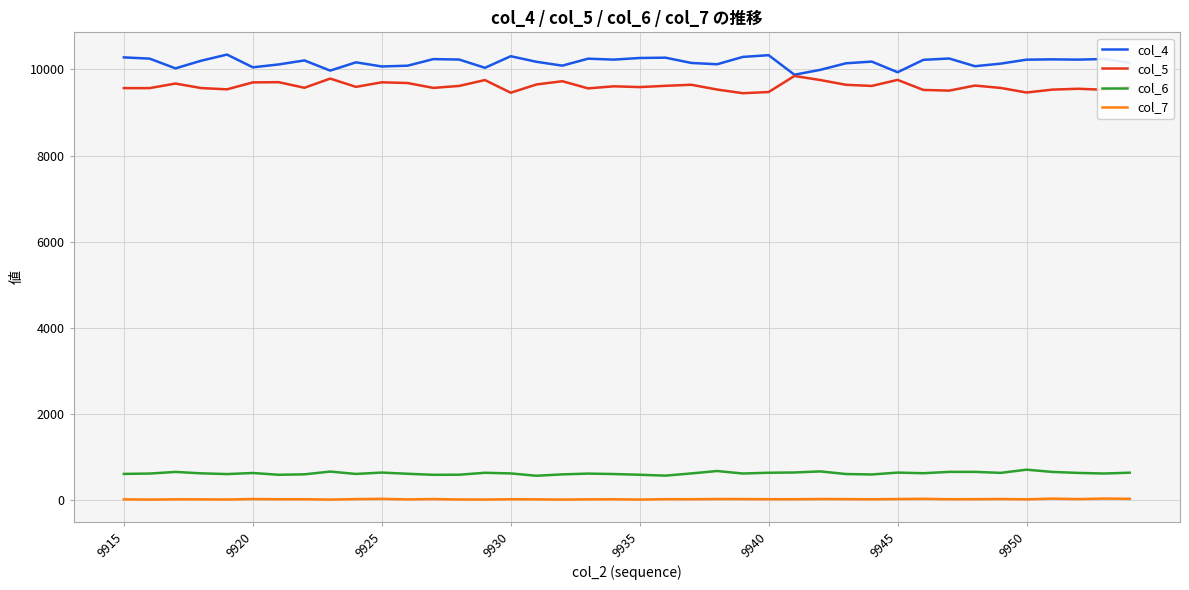

True or false: col_7 and col_6 cross at least once.

False